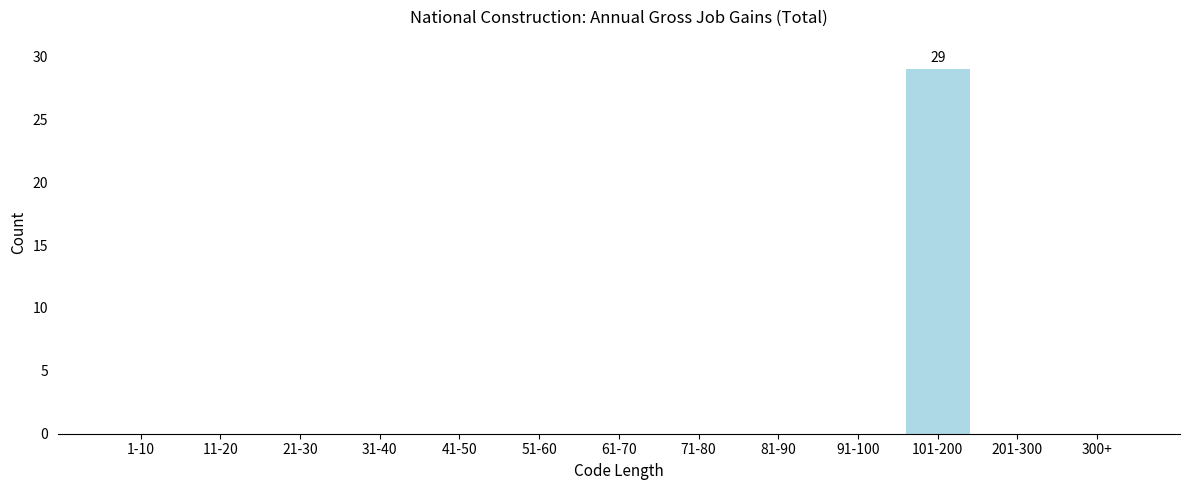

Reading left to right, extract all data points from this chart.

1-10=0	11-20=0	21-30=0	31-40=0	41-50=0	51-60=0	61-70=0	71-80=0	81-90=0	91-100=0	101-200=29	201-300=0	300+=0